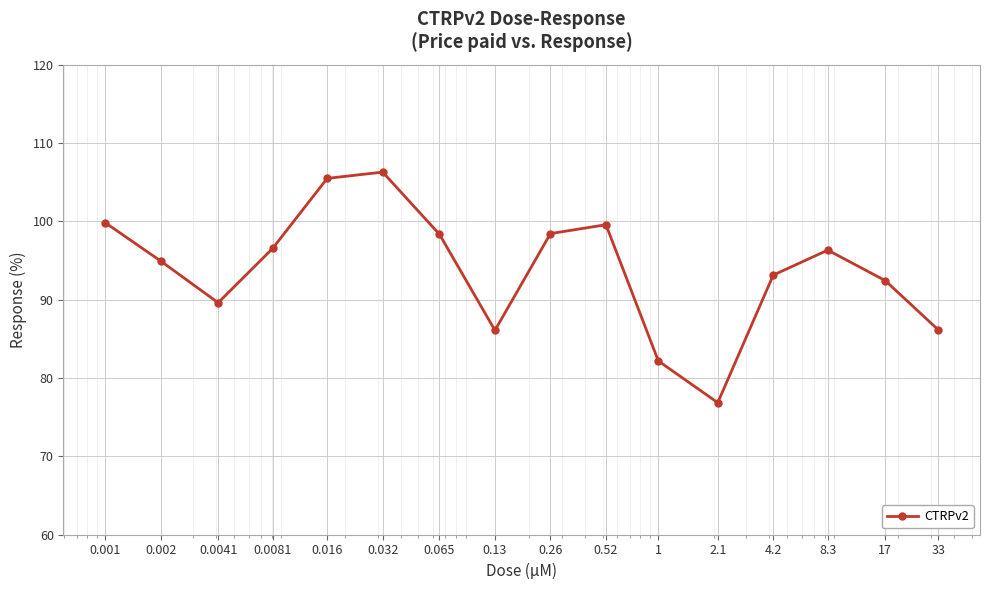

What is the smallest value displayed?

76.9